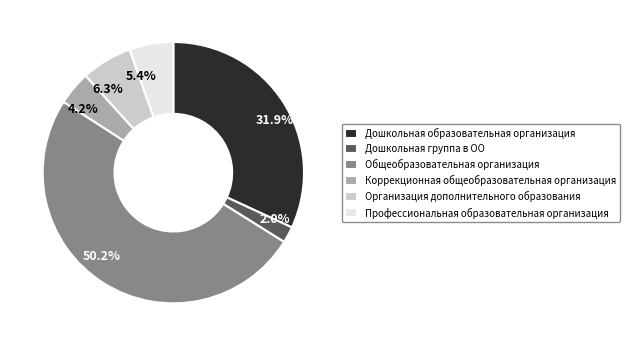

How much of the chart is everything except 50.2%?

49.8%